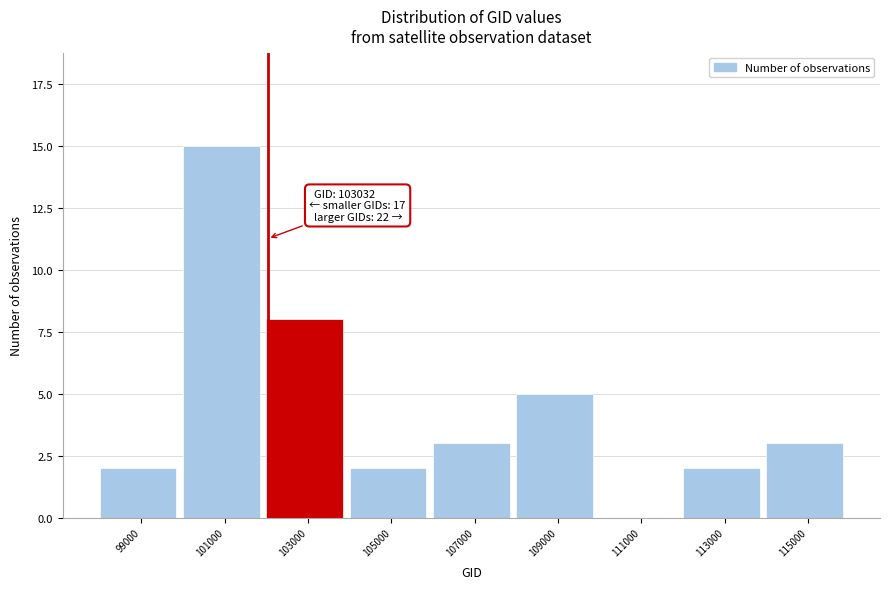

Reading left to right, extract all data points from this chart.

99000=2	101000=15	103000=8	105000=2	107000=3	109000=5	111000=0	113000=2	115000=3